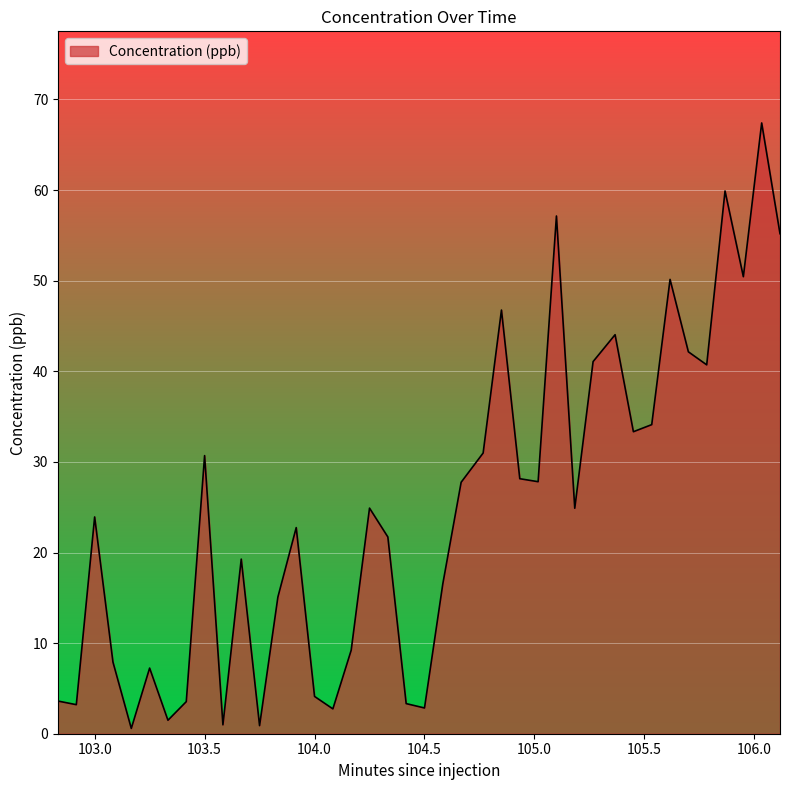

Does the chart have visible grid lines?

Yes